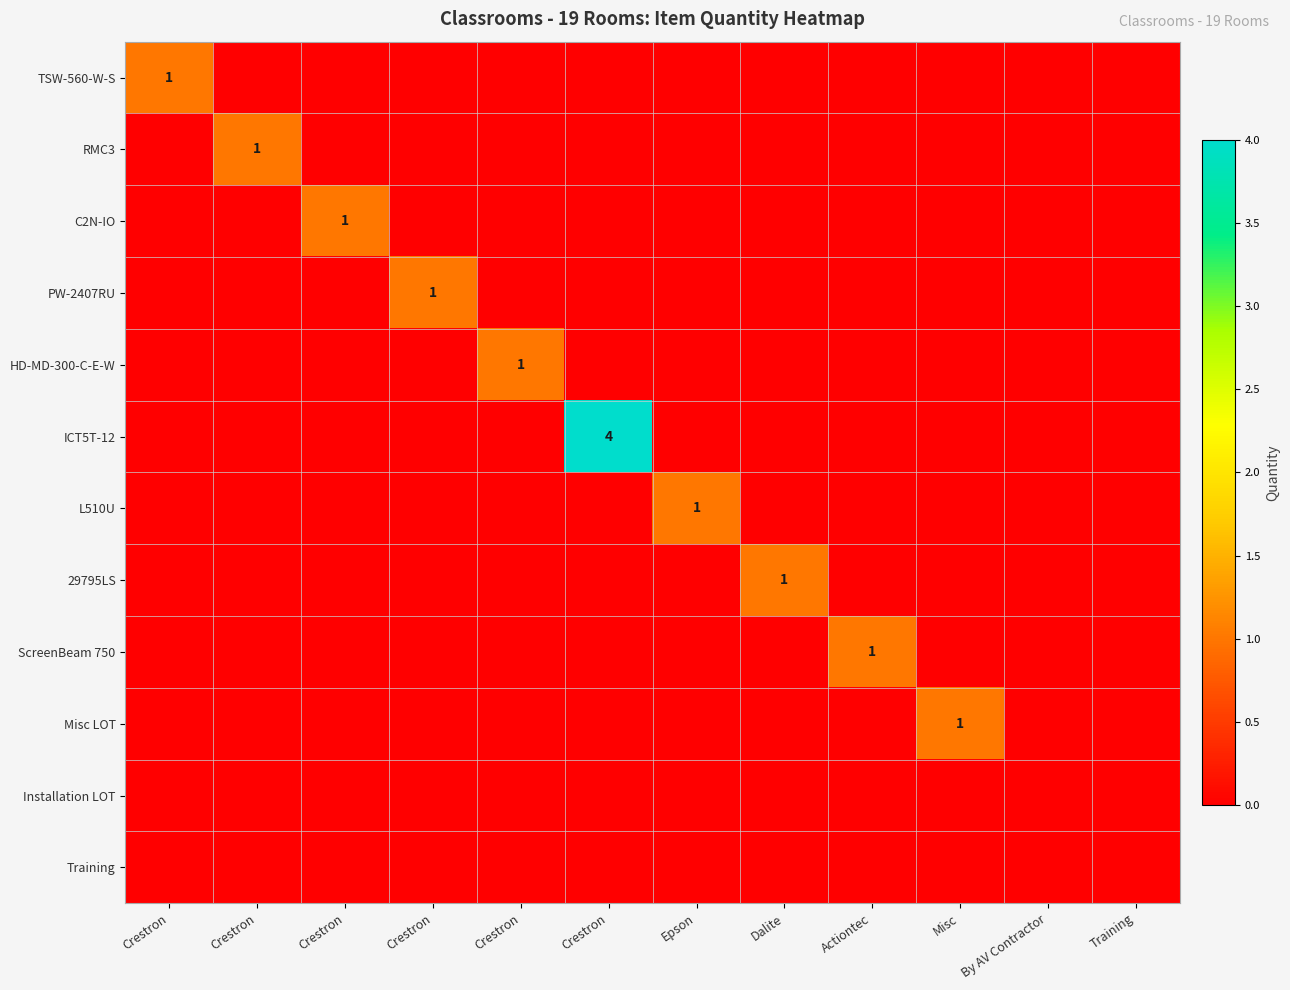

True or false: Training has a value of 0 at Crestron.

True